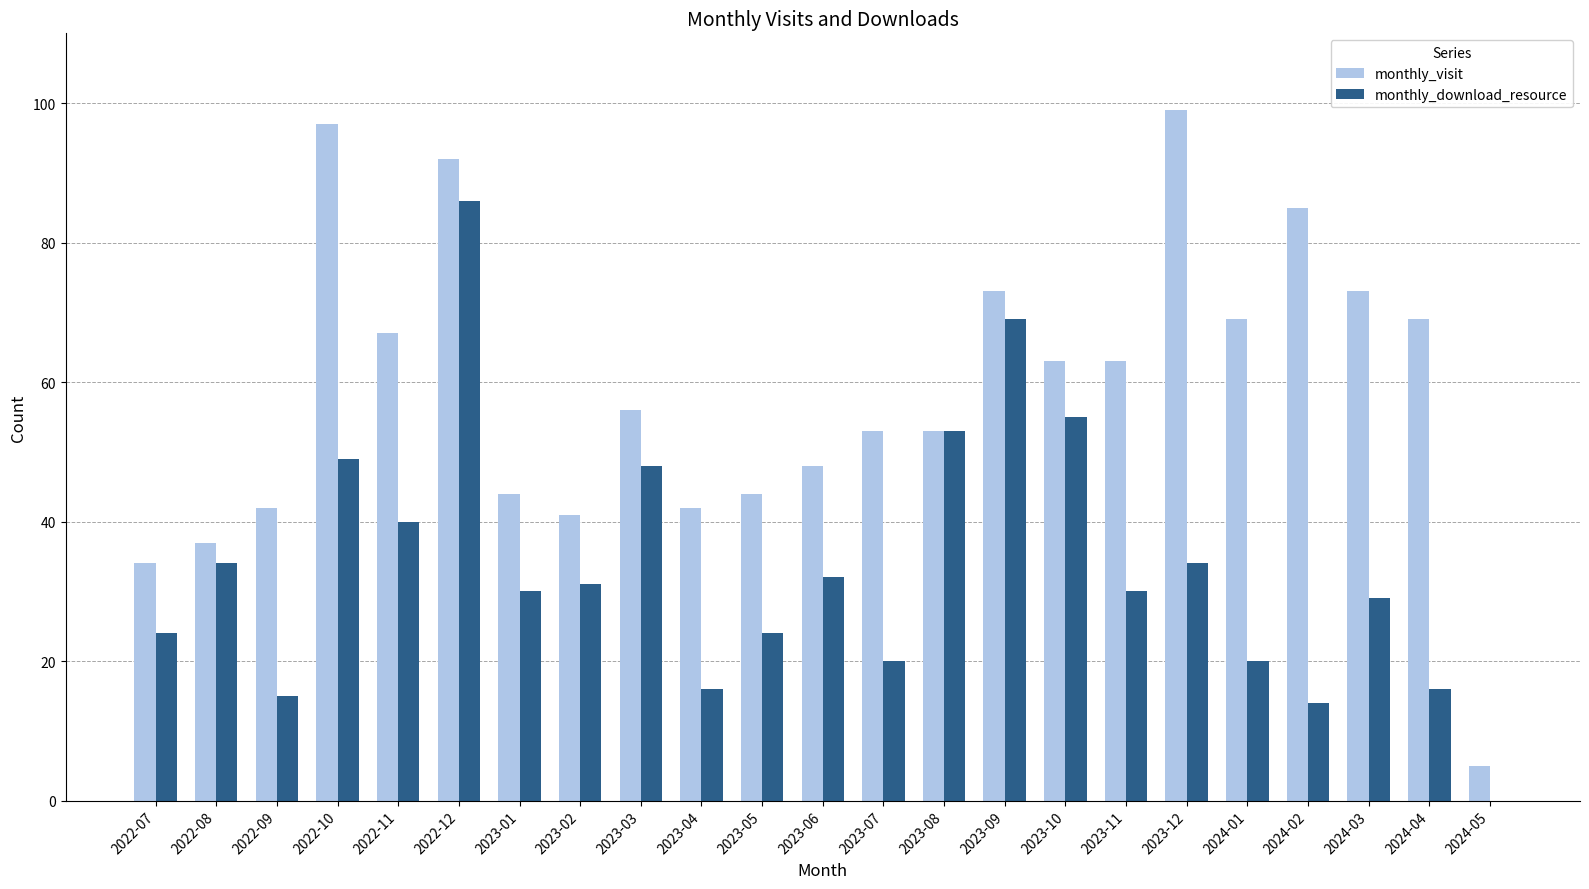

What is the approximate value of monthly_download_resource at 2023-07, to the nearest 10?

20